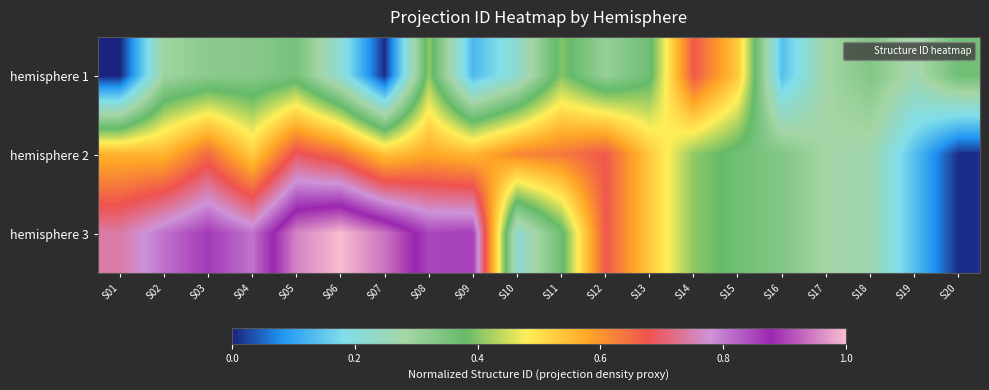

Rank the series by their average value, from highest to lowest.

hemisphere 3, hemisphere 2, hemisphere 1